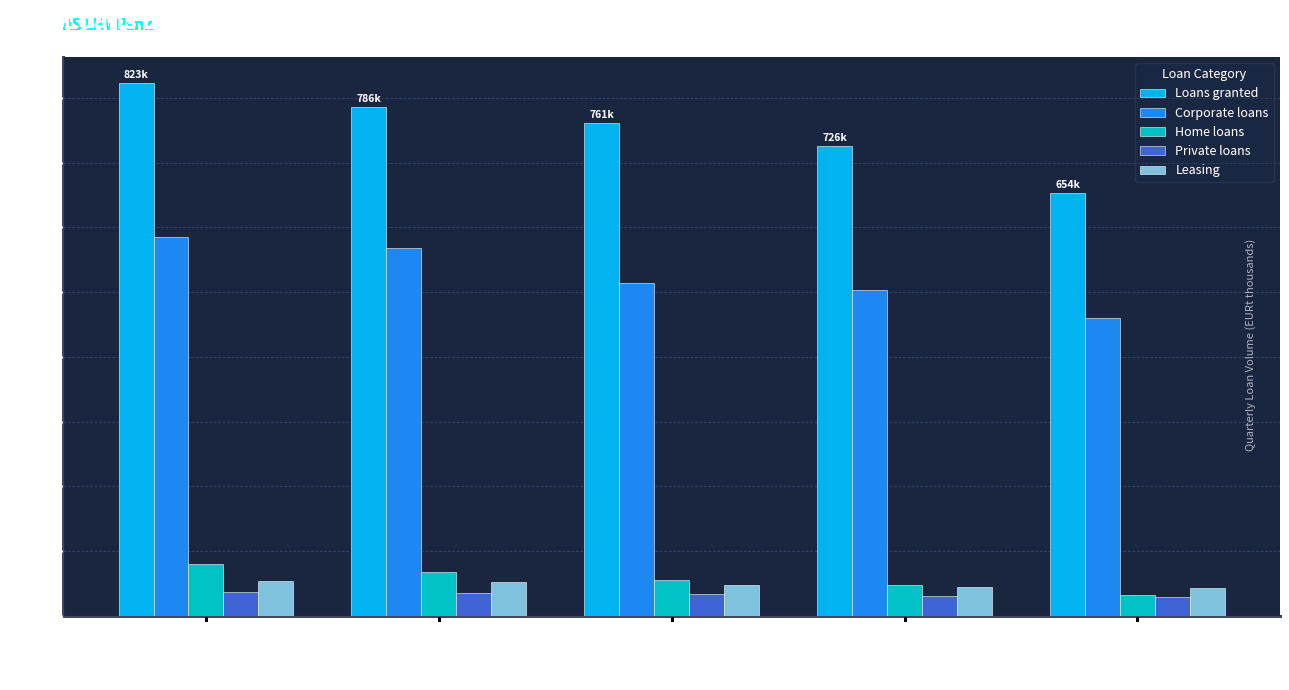

What is the highest value of the Loans granted series?

822.7